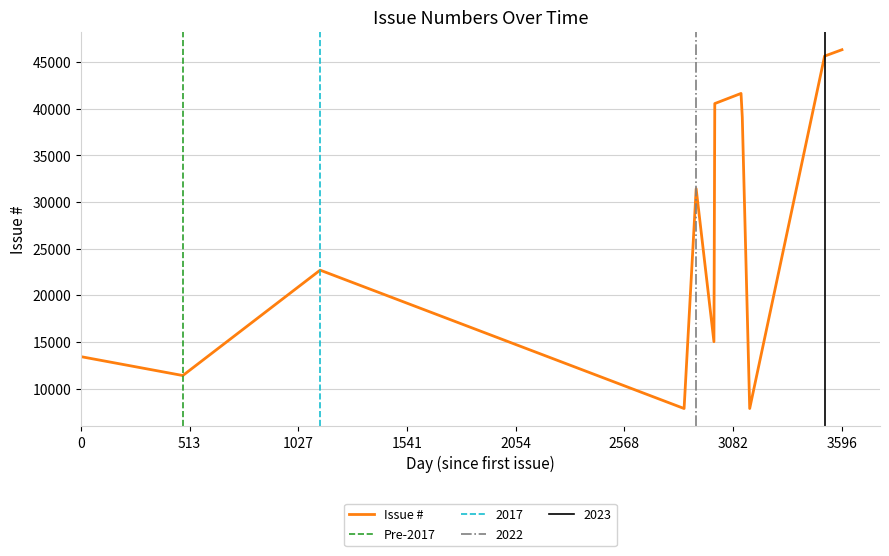

What is the difference between the maximum and minimum values?

38482